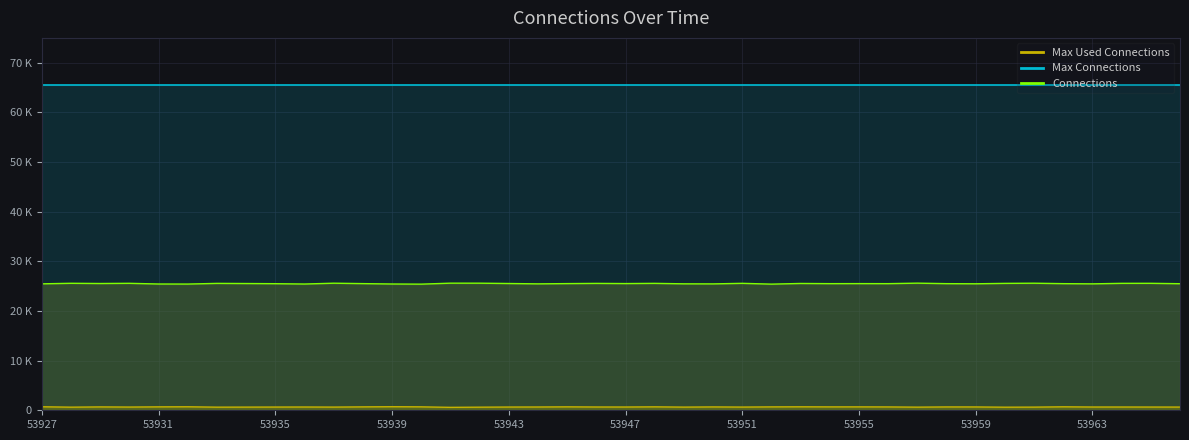

Which series has the widest spread of values?

Connections